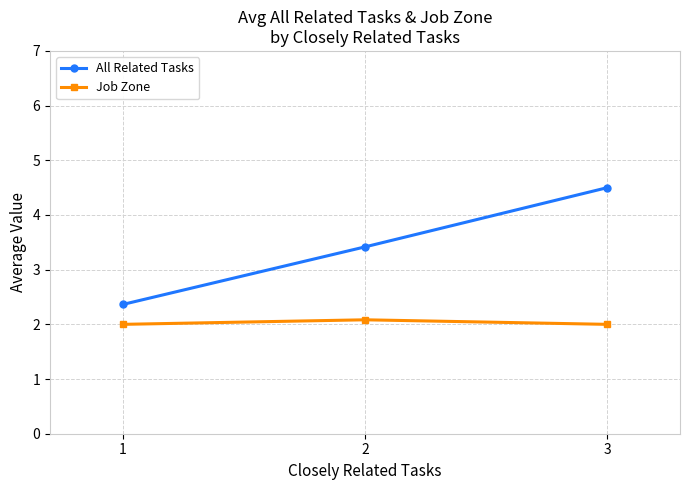

Between 1 and 3, which series saw the biggest shift?

All Related Tasks